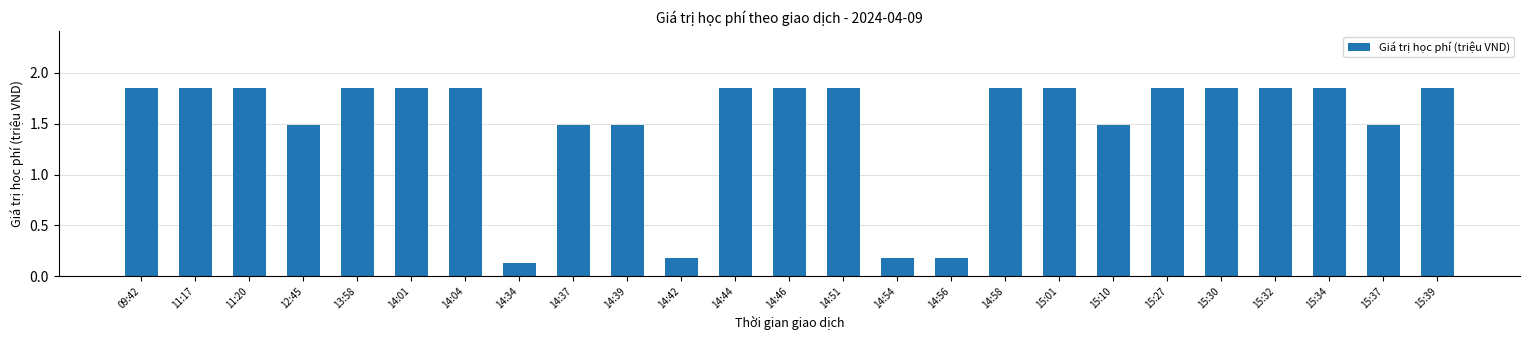

Which category has the lowest value across all series?

14:34